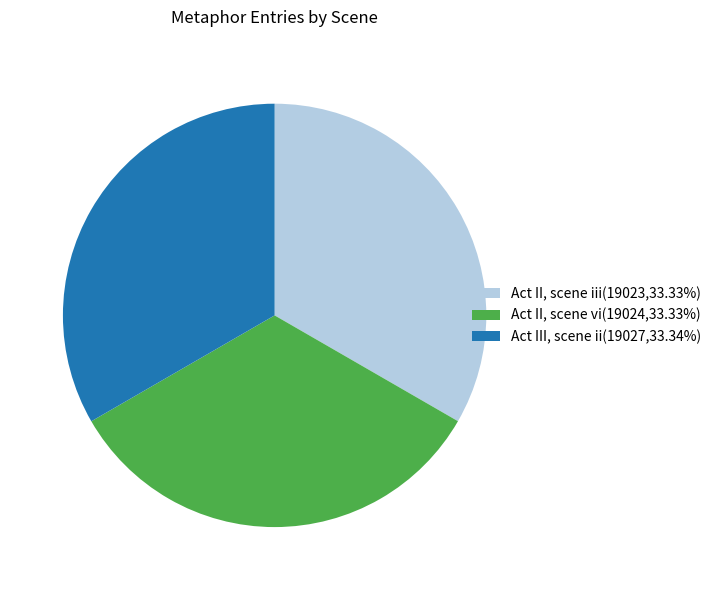

Is there any slice that represents more than half of the pie?

No